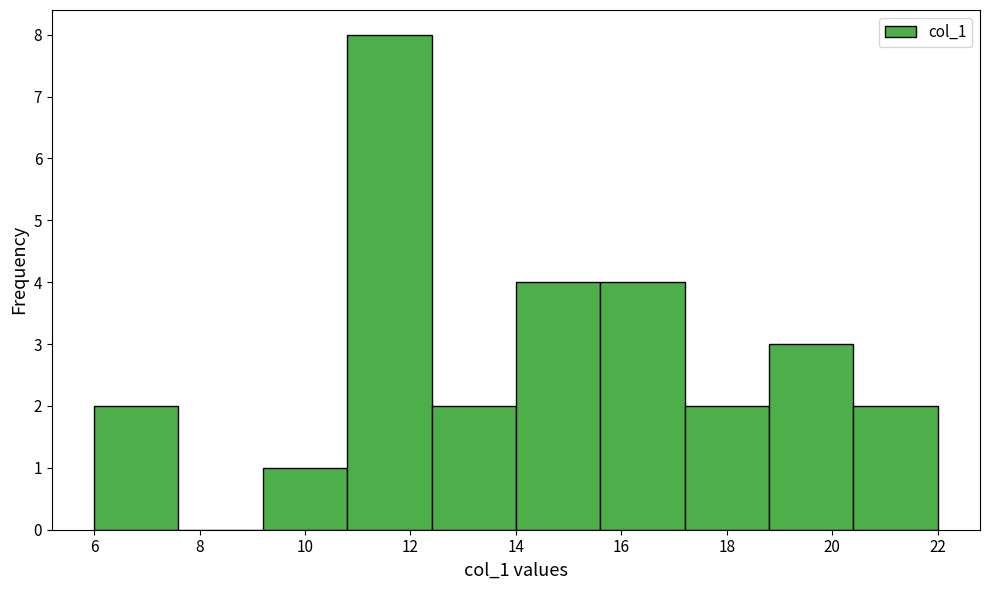

Reading left to right, list every bar in this chart as the range it spans on the x-axis followed by its height. The values are not printed on the chart, so give them approximately, as read against the axis.

6.0 to 7.6: 2
7.6 to 9.2: 0
9.2 to 10.8: 1
10.8 to 12.4: 8
12.4 to 14.0: 2
14.0 to 15.6: 4
15.6 to 17.2: 4
17.2 to 18.8: 2
18.8 to 20.4: 3
20.4 to 22.0: 2